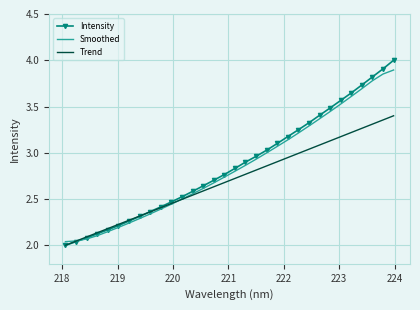

What is the maximum value shown in the chart?

4.0